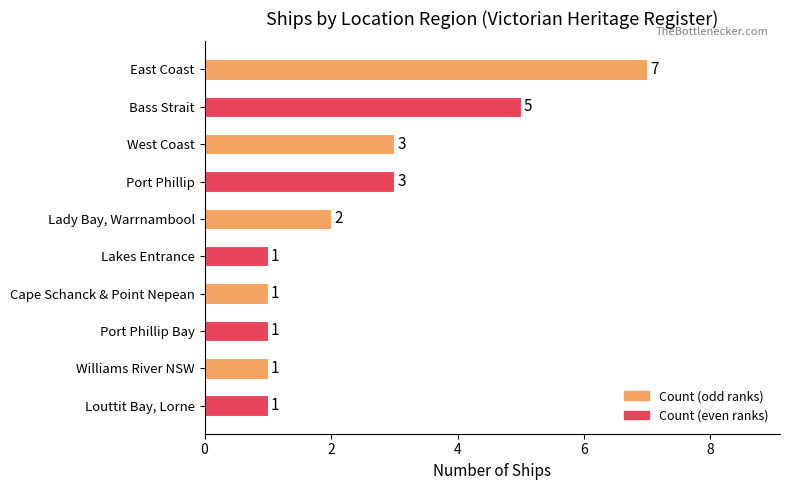

What value does the data have at Port Phillip?

3